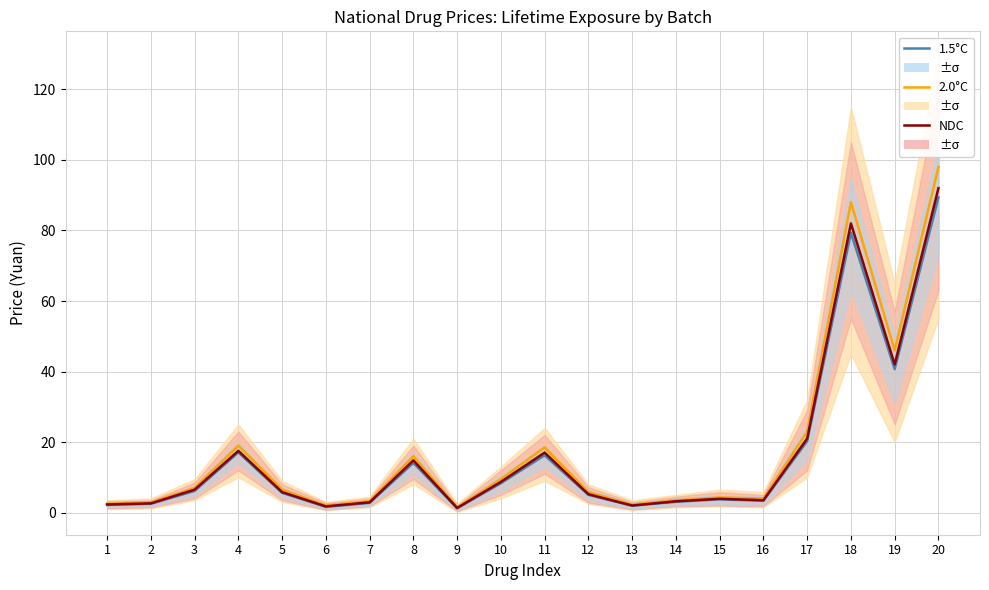

At which category does 1.5°C reach its first local valley?

6